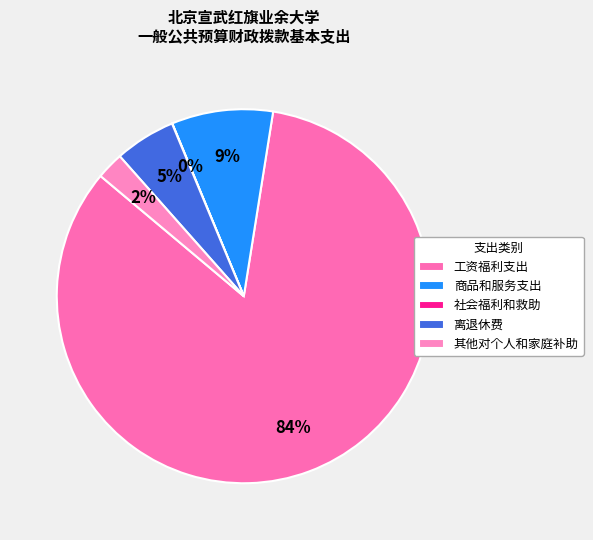

To the nearest percent, what is the average slice percentage?

20%